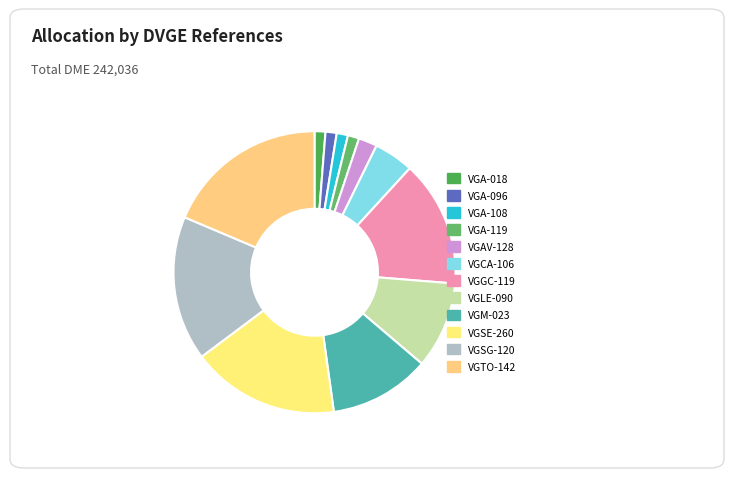

Is VGSG-120 the majority of the pie?

No